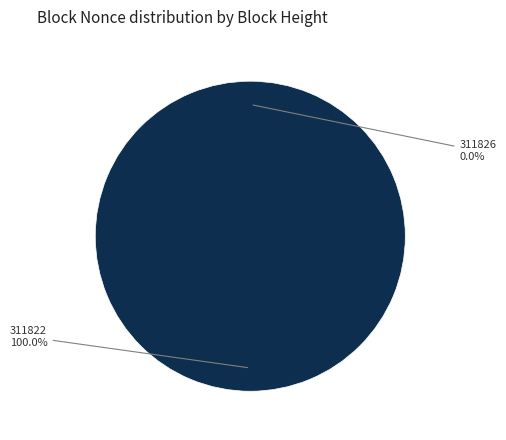

To the nearest percent, what portion does 311822 represent?

100%